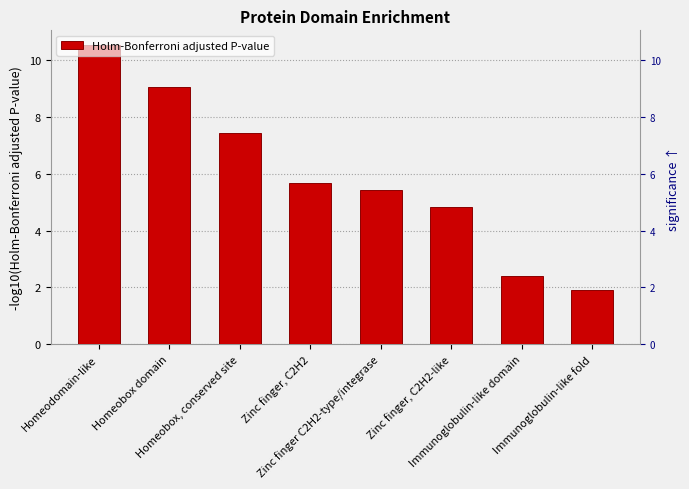

At which label does the data first exceed 5?

Homeodomain-like